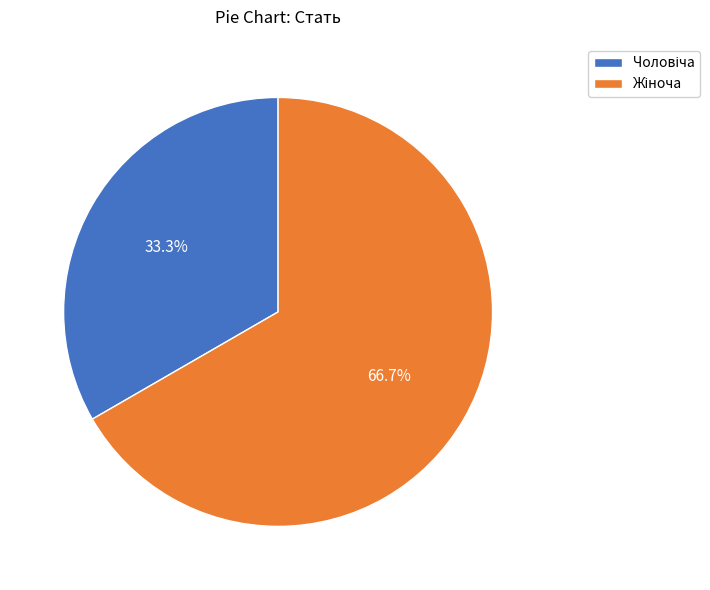

Is there a majority slice in this chart?

Yes